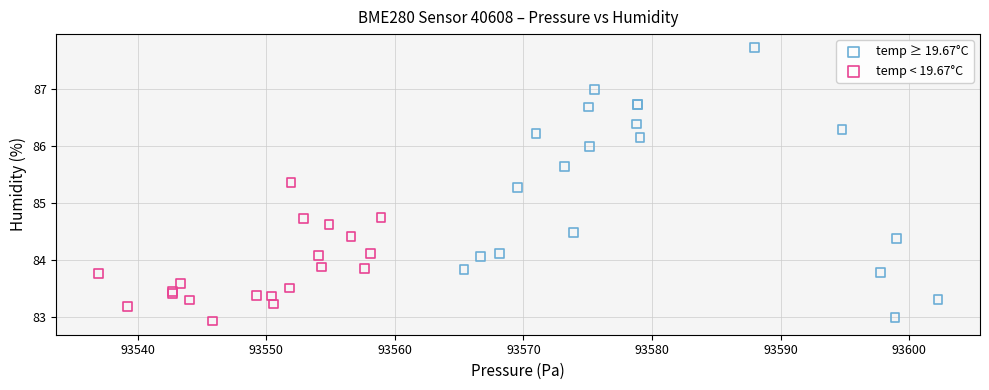

Which series reaches the maximum Y coordinate?

temp ≥ 19.67°C